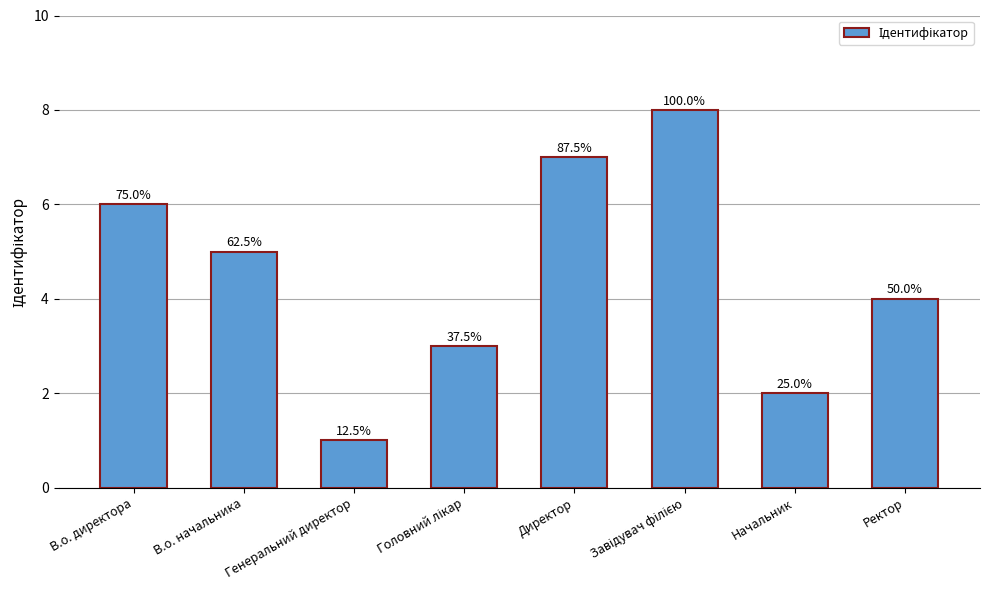

Rank the categories by value from lowest to highest.

Генеральний директор, Начальник, Головний лікар, Ректор, В.о. начальника, В.о. директора, Директор, Завідувач філією